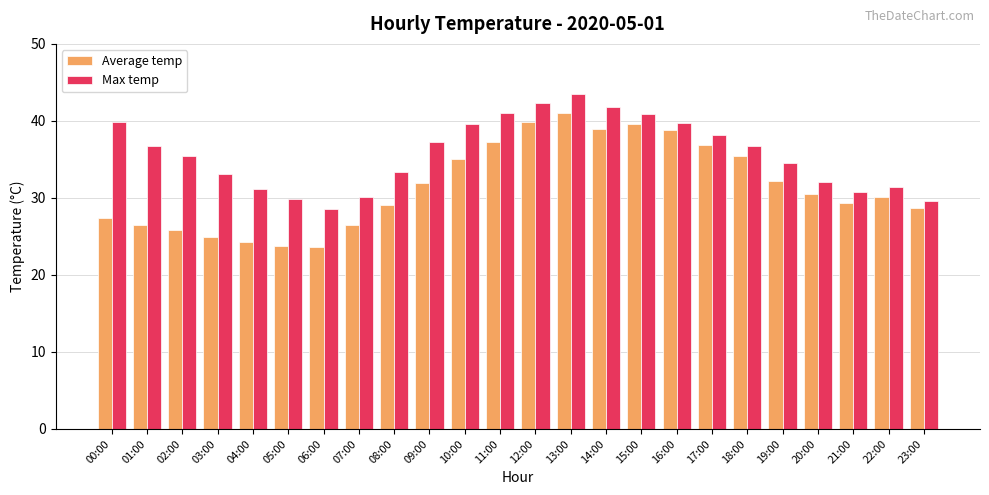

List the series in order of their peak value, highest first.

Max temp, Average temp